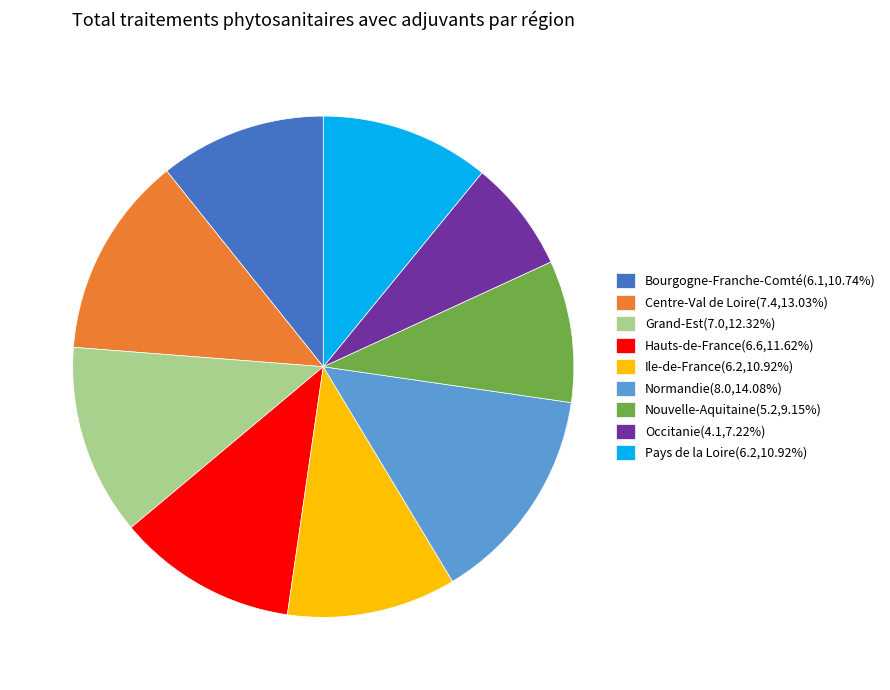

Does Ile-de-France(6.2,10.92%) represent more than half of the total?

No